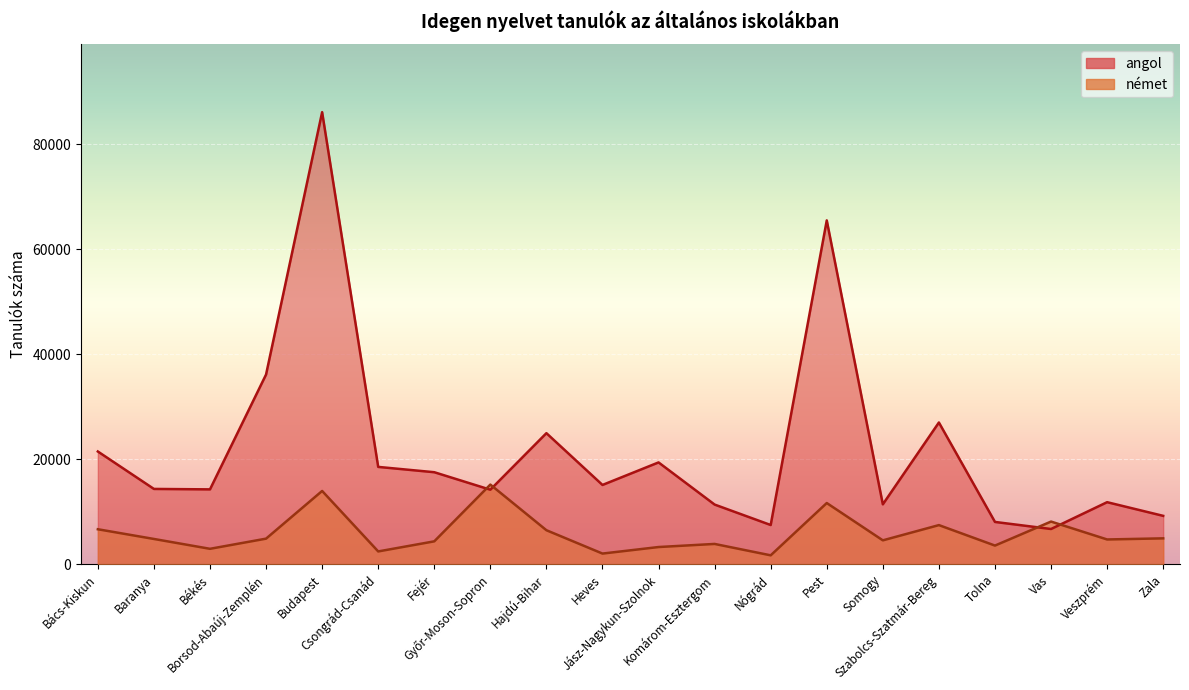

Which has a higher value, Zala or Komárom-Esztergom?

Komárom-Esztergom